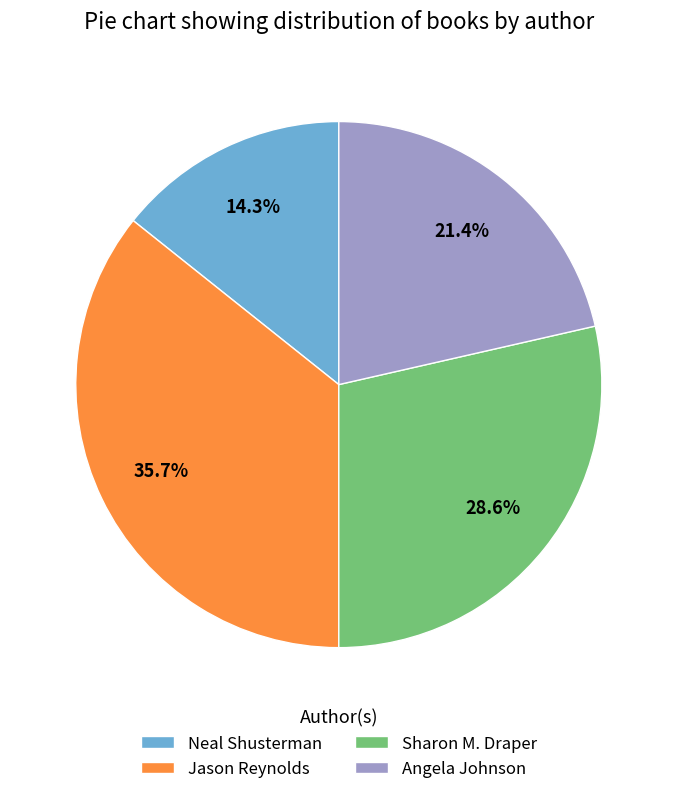

Does Sharon M. Draper represent more than half of the total?

No